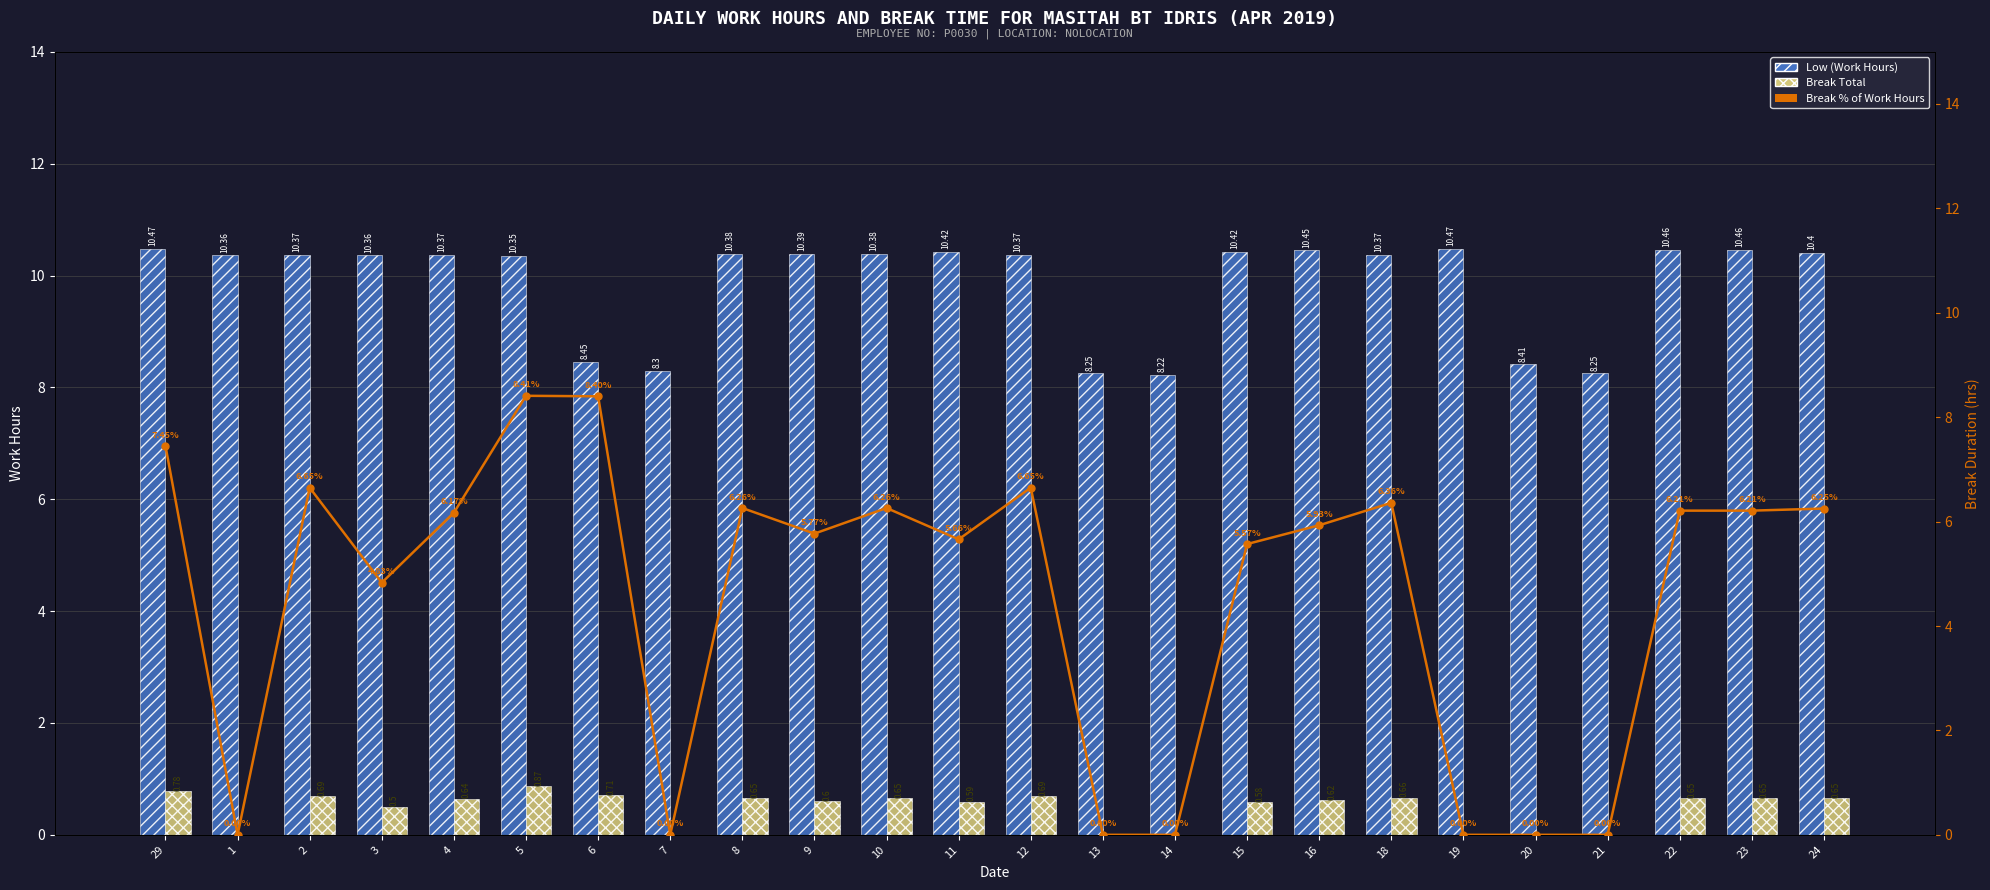

List the labels in order of Break Total value, largest first.

5, 29, 6, 2, 12, 18, 8, 10, 22, 23, 24, 4, 16, 9, 11, 15, 3, 1, 7, 13, 14, 19, 20, 21